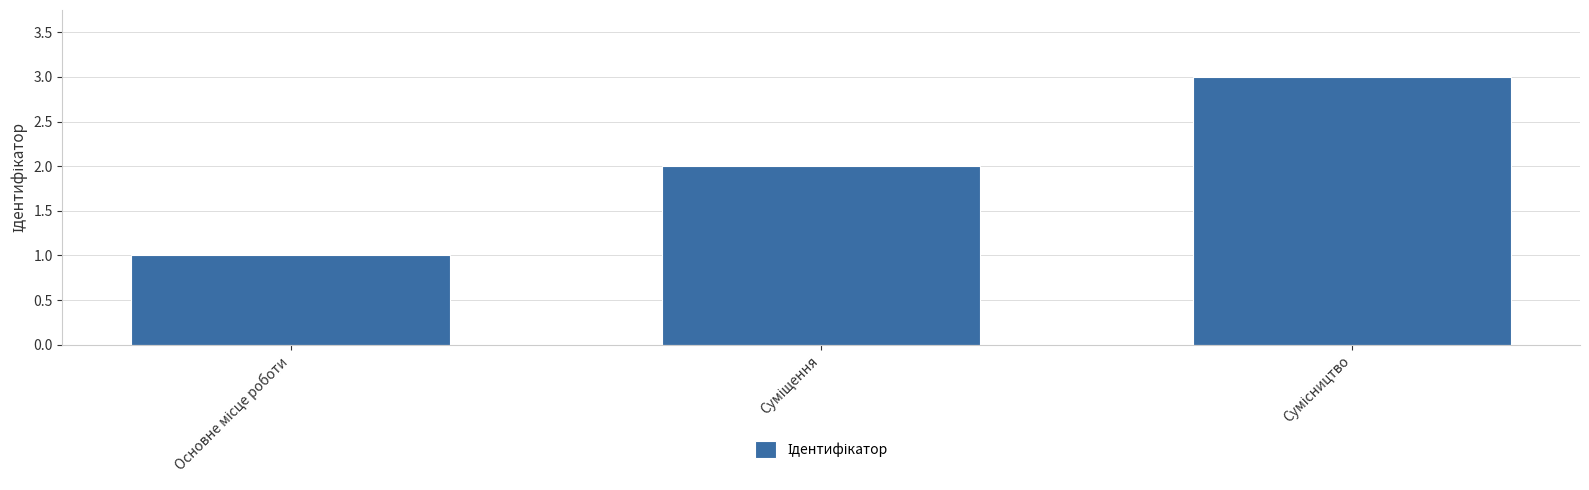

What is the sum of all values?

6